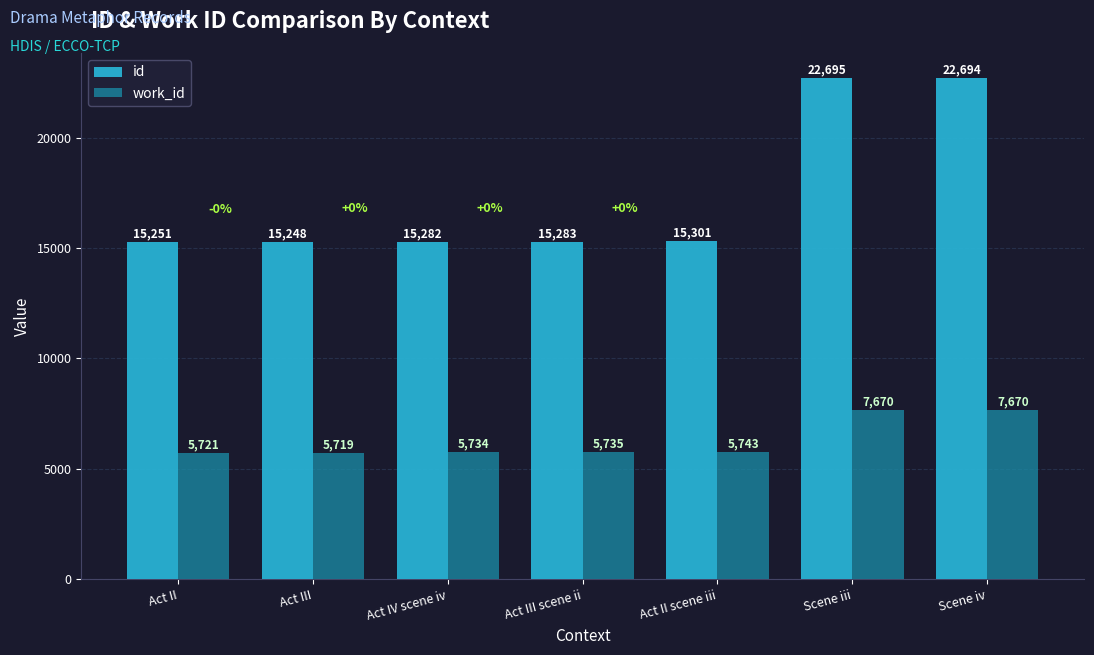

Which series has the largest range (max minus min)?

id